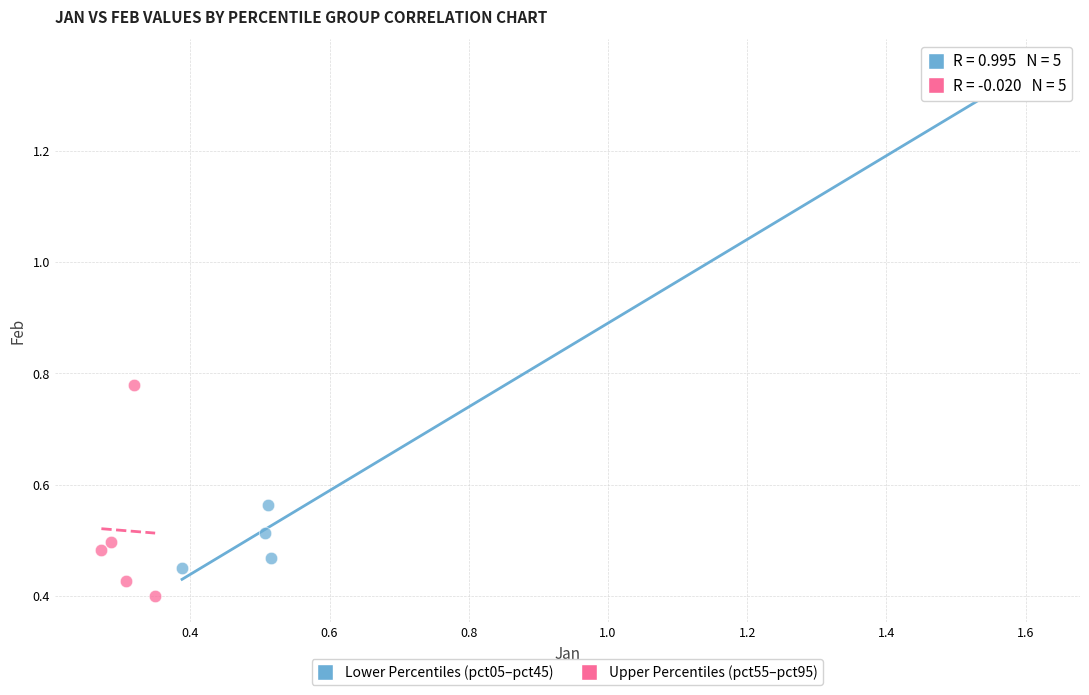

What are all the series names shown in the legend?

Lower Percentiles (pct05–pct45), Upper Percentiles (pct55–pct95)